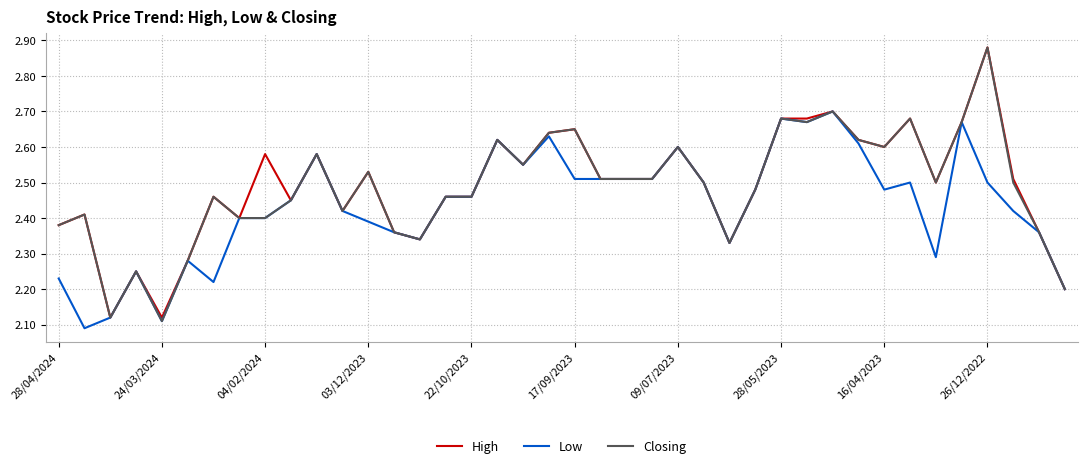

Count the number of data series in this chart.

3